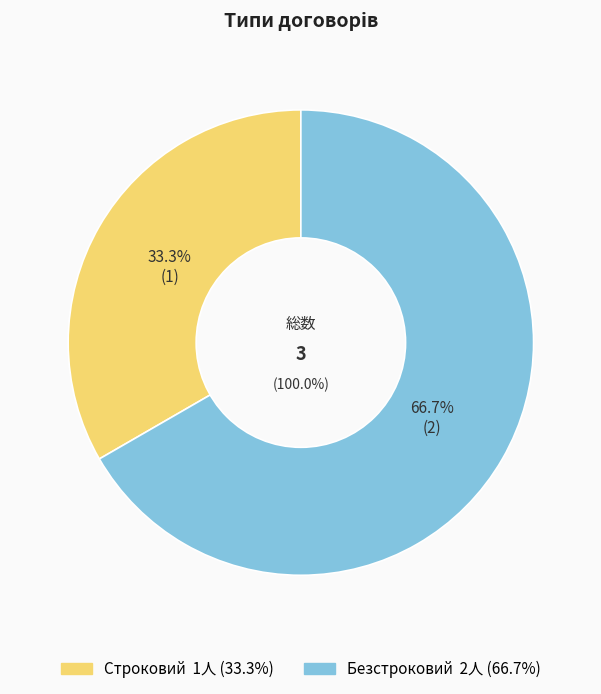

Count the number of slices in the pie.

2